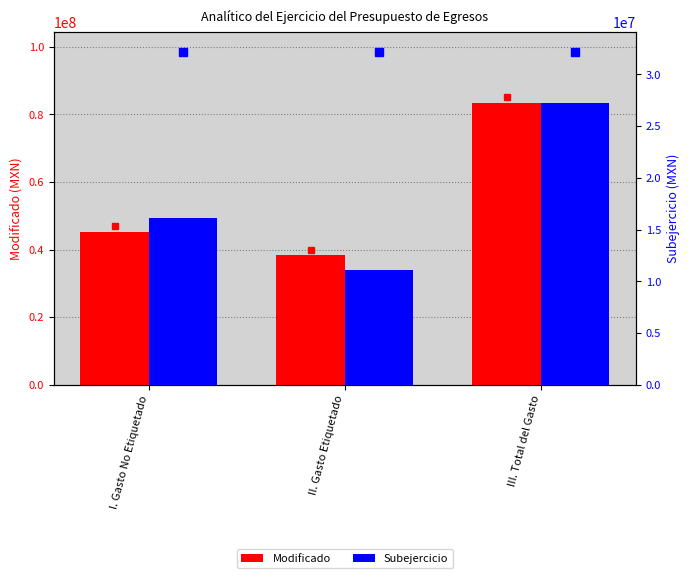

Rank the categories by Subejercicio value from lowest to highest.

II. Gasto Etiquetado, I. Gasto No Etiquetado, III. Total del Gasto